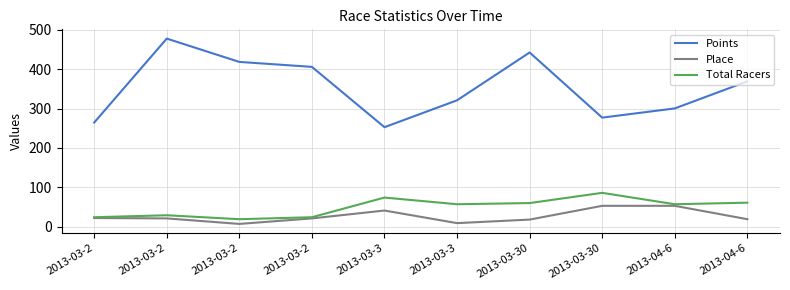

Does the chart display data point markers on the line(s)?

No